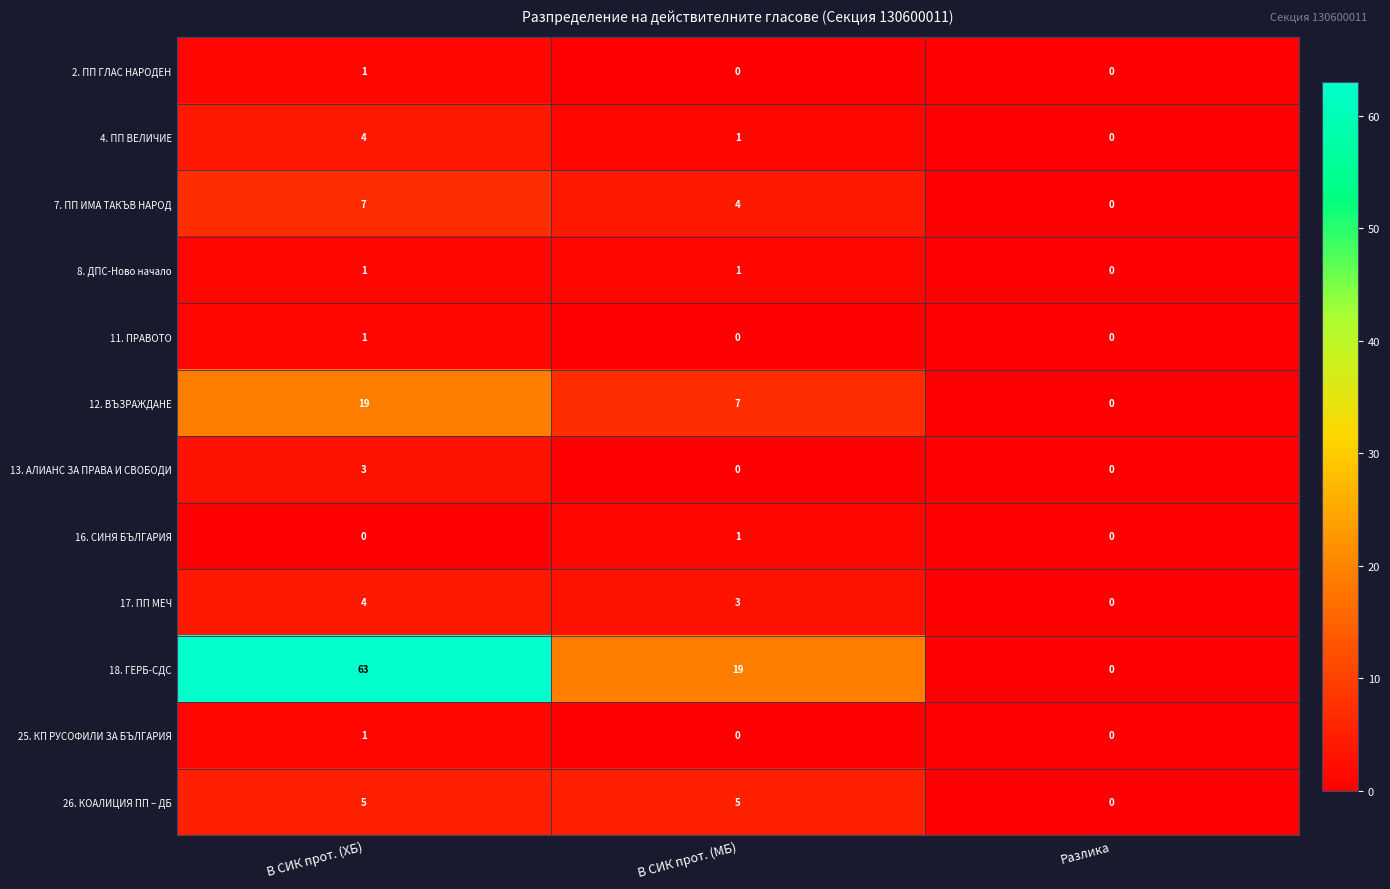

What is the maximum value shown in the chart?

63